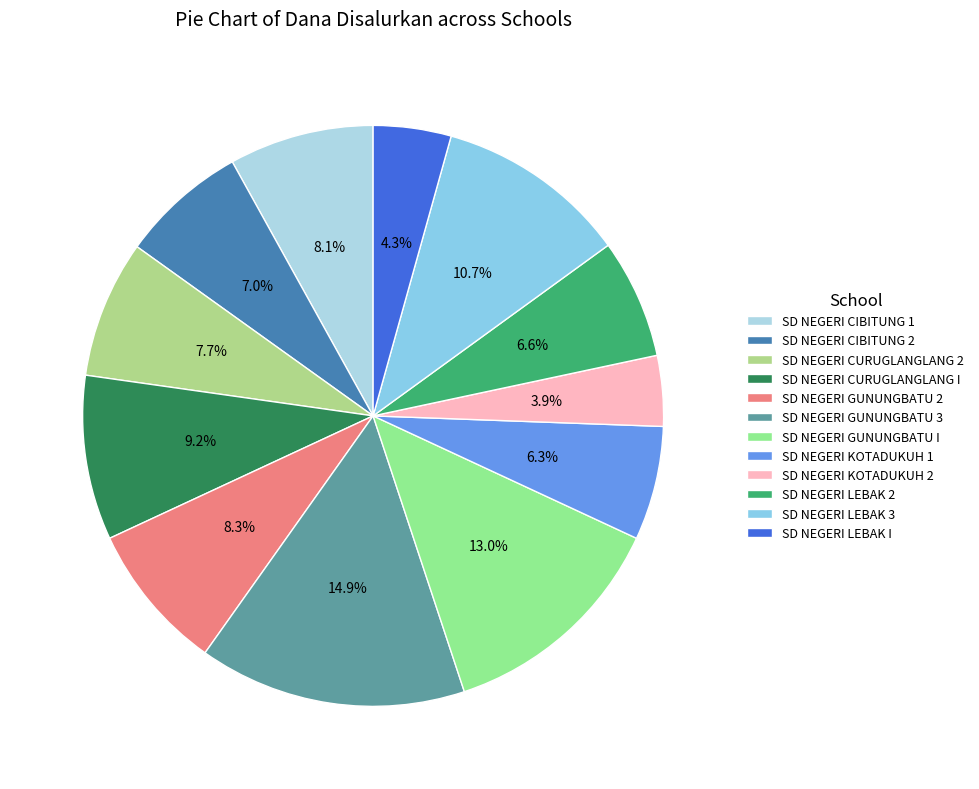

Count the number of slices in the pie.

12